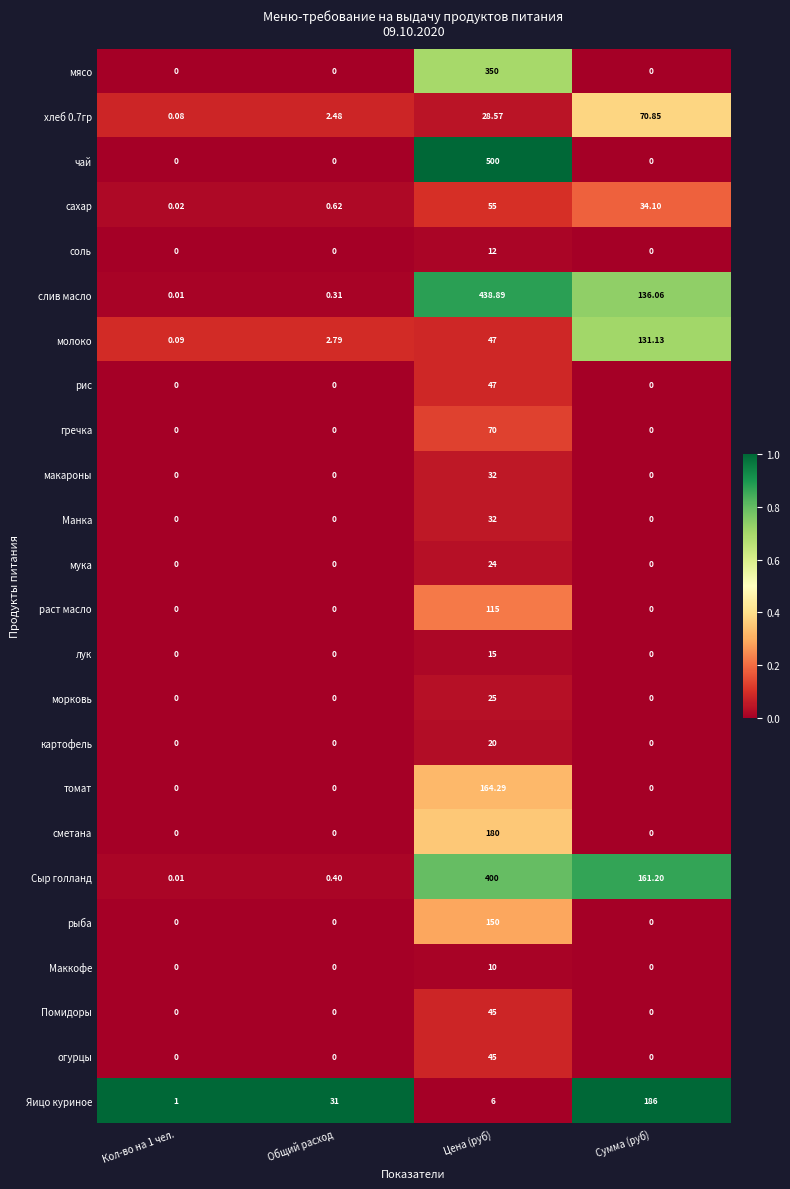

Which series has the largest total across all categories?

слив масло